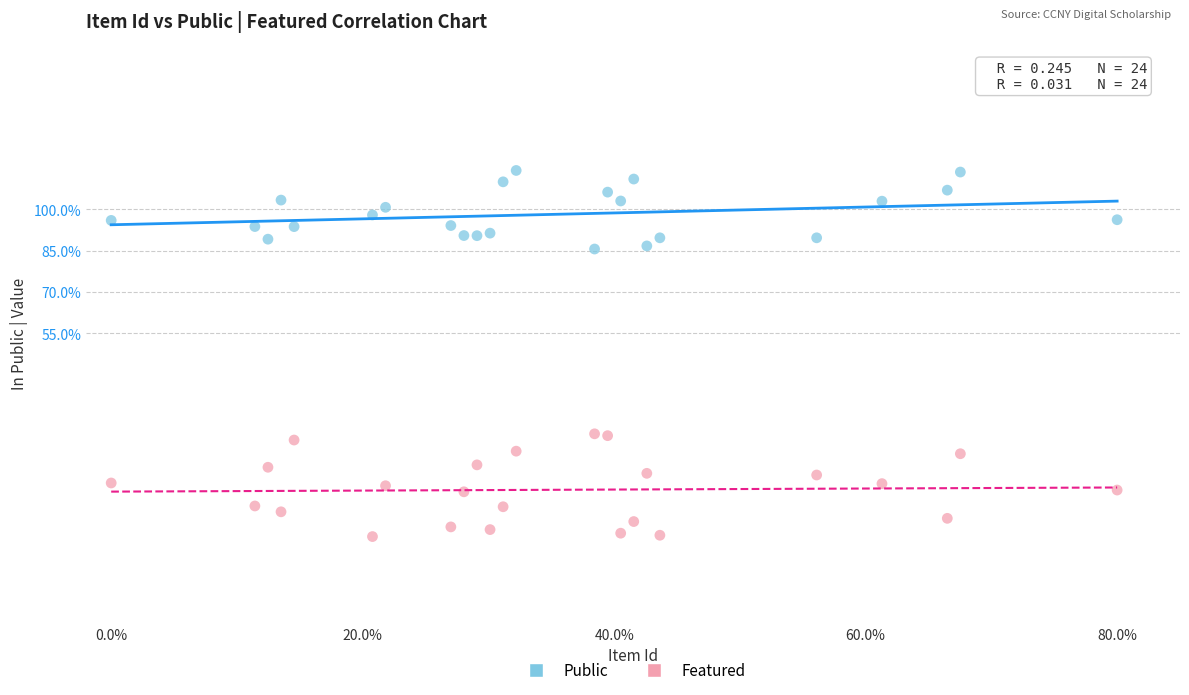

Which series reaches the maximum Y coordinate?

Public